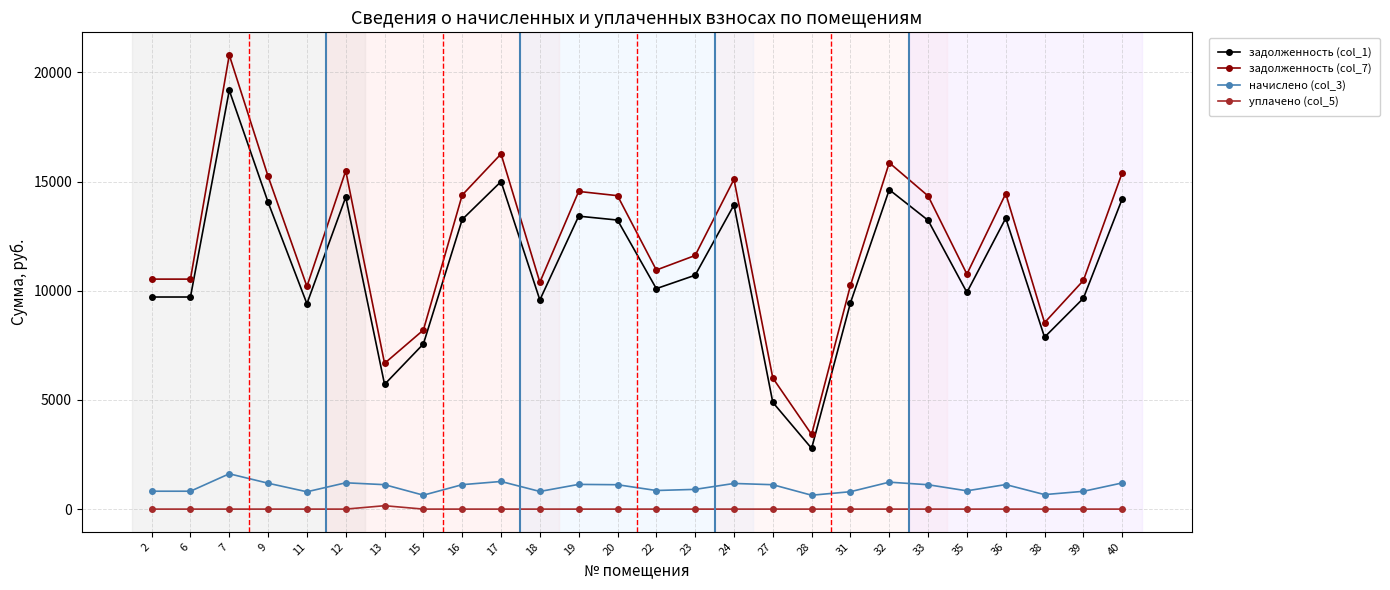

What is the maximum value for задолженность (col_7)?

20799.2